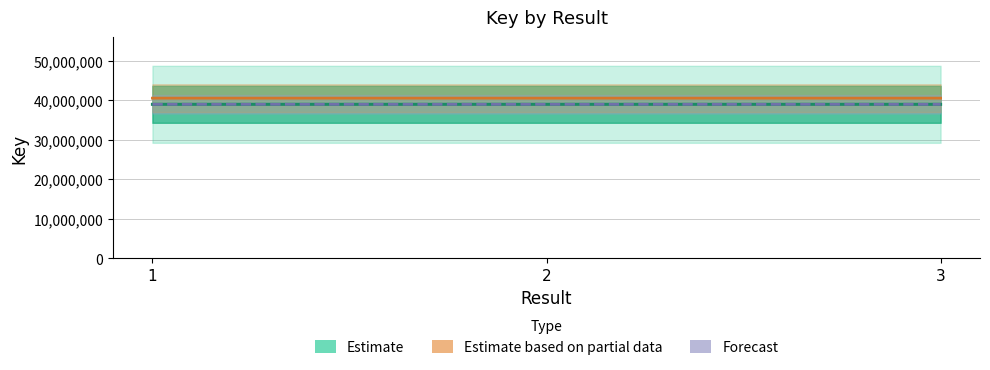

How many values in the Key (Estimate) series are below 38977638?

1